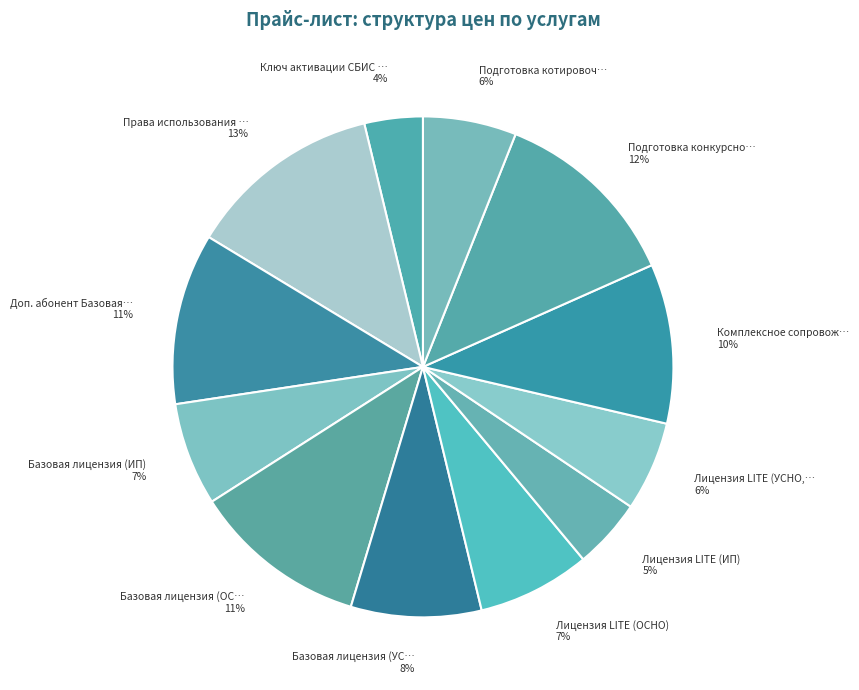

How many segments does this pie chart have?

12